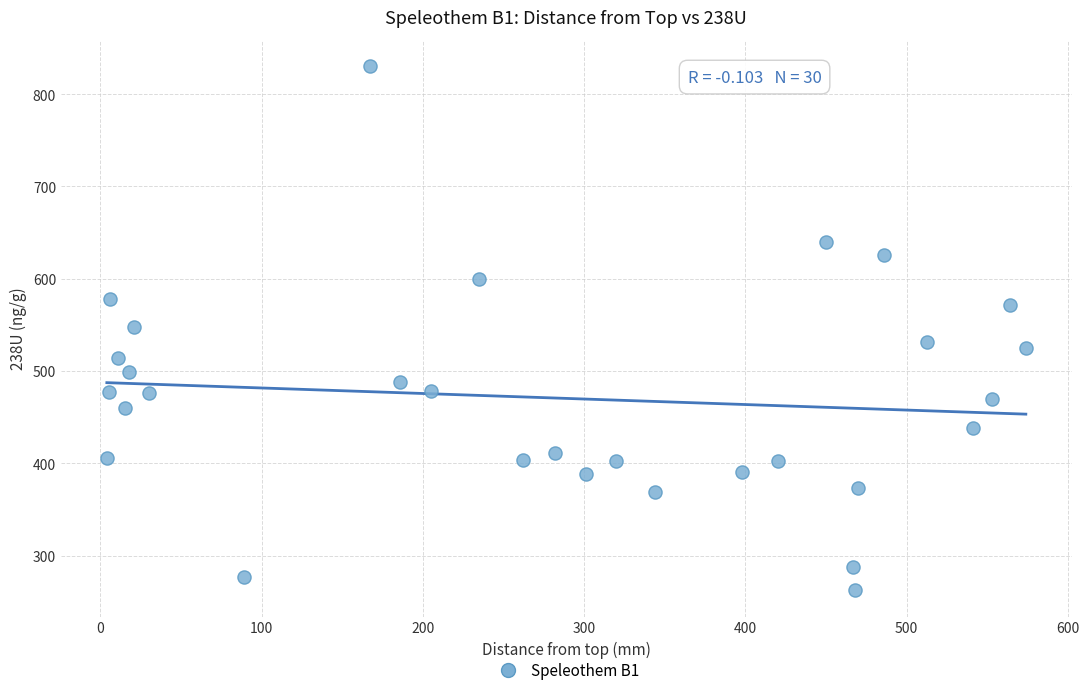

What is the range of Y values (max minus min)?

568.2